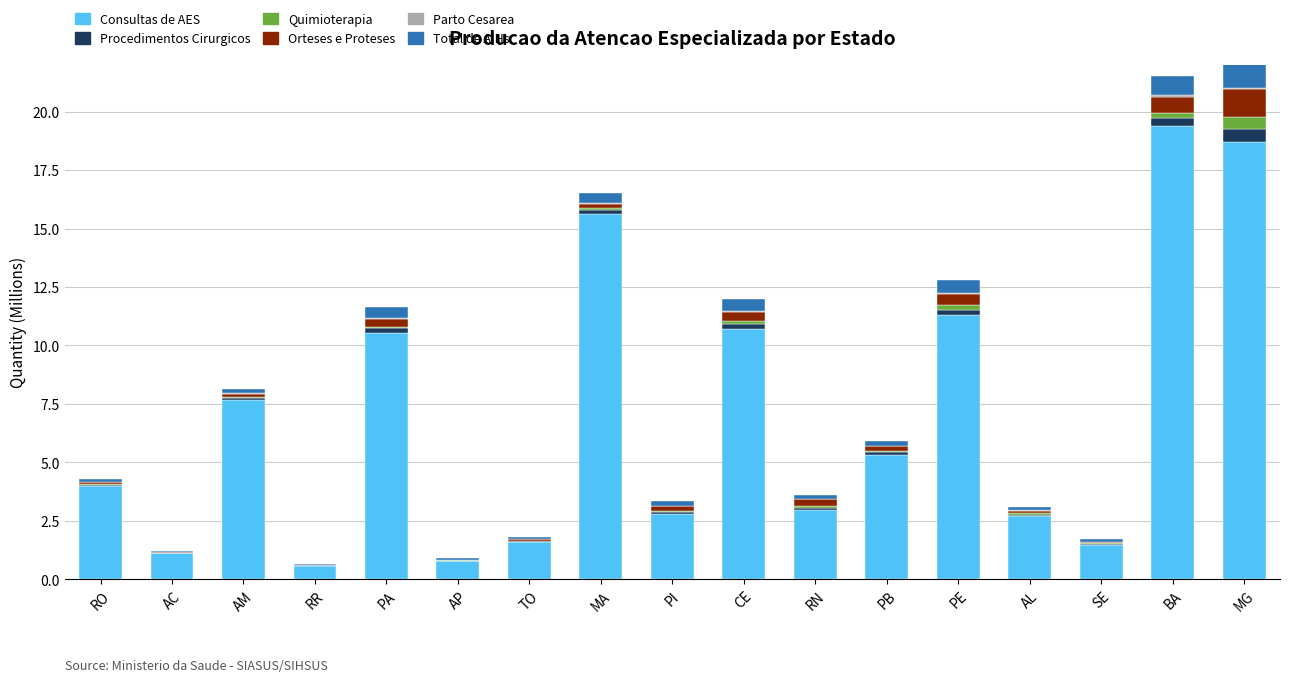

Reading right to left, what are all the values shown in this chart?

Consultas de AES: 18.7	19.4	1.5	2.7	11.3	5.3	3.0	10.7	2.8	15.6	1.6	0.8	10.5	0.6	7.7	1.1	4.0
Procedimentos Cirurgicos: 0.5	0.4	0.0	0.1	0.2	0.1	0.1	0.2	0.1	0.2	0.0	0.0	0.2	0.0	0.1	0.0	0.0
Quimioterapia: 0.5	0.2	0.0	0.1	0.2	0.1	0.1	0.2	0.1	0.1	0.0	0.0	0.1	0.0	0.0	0.0	0.0
Orteses e Proteses: 1.2	0.7	0.1	0.1	0.5	0.2	0.3	0.4	0.2	0.2	0.1	0.0	0.3	0.0	0.1	0.0	0.1
Parto Cesarea: 0.1	0.0	0.0	0.0	0.0	0.0	0.0	0.1	0.0	0.0	0.0	0.0	0.1	0.0	0.0	0.0	0.0
Total de AIHs: 1.3	0.8	0.1	0.2	0.6	0.2	0.2	0.5	0.2	0.4	0.1	0.1	0.5	0.0	0.2	0.1	0.1